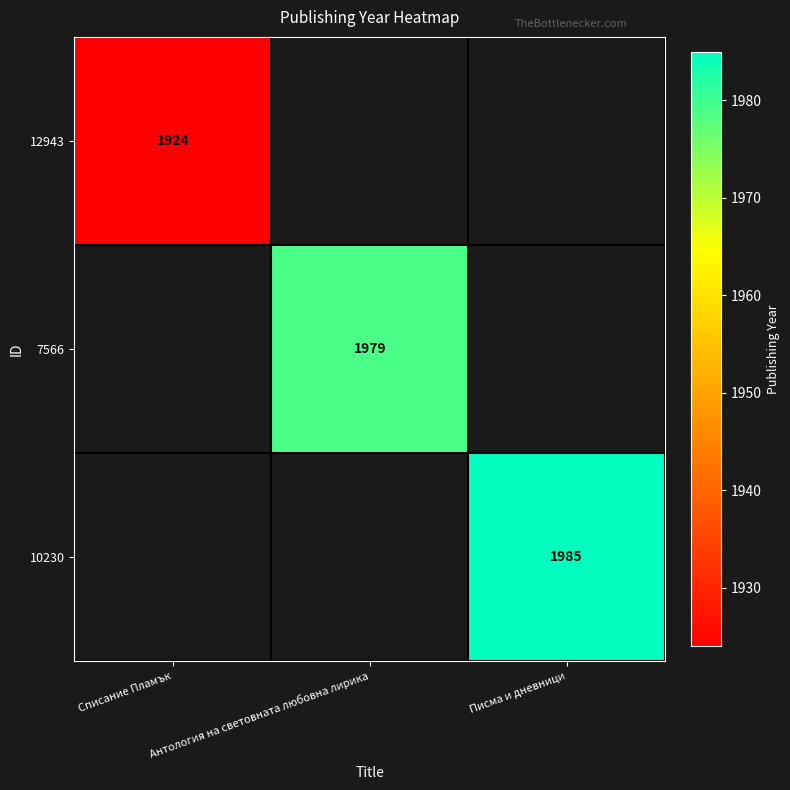

Is the value of 7566 at Антология на световната любовна лирика greater than the value of 10230 at Писма и дневници?

No